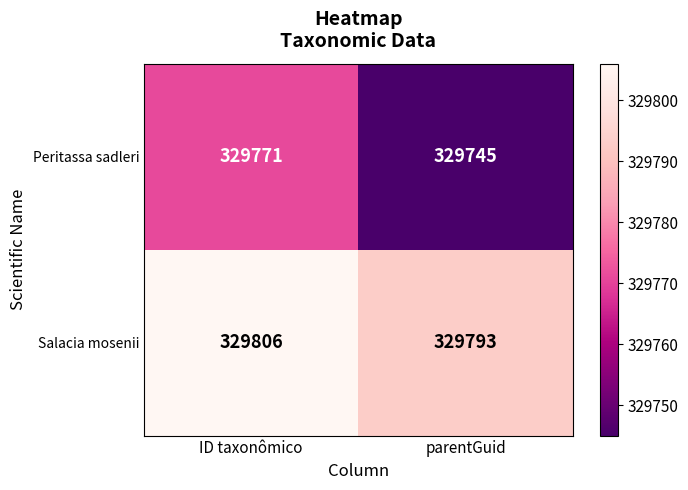

The value of Peritassa sadleri at parentGuid is 329745. True or false?

True